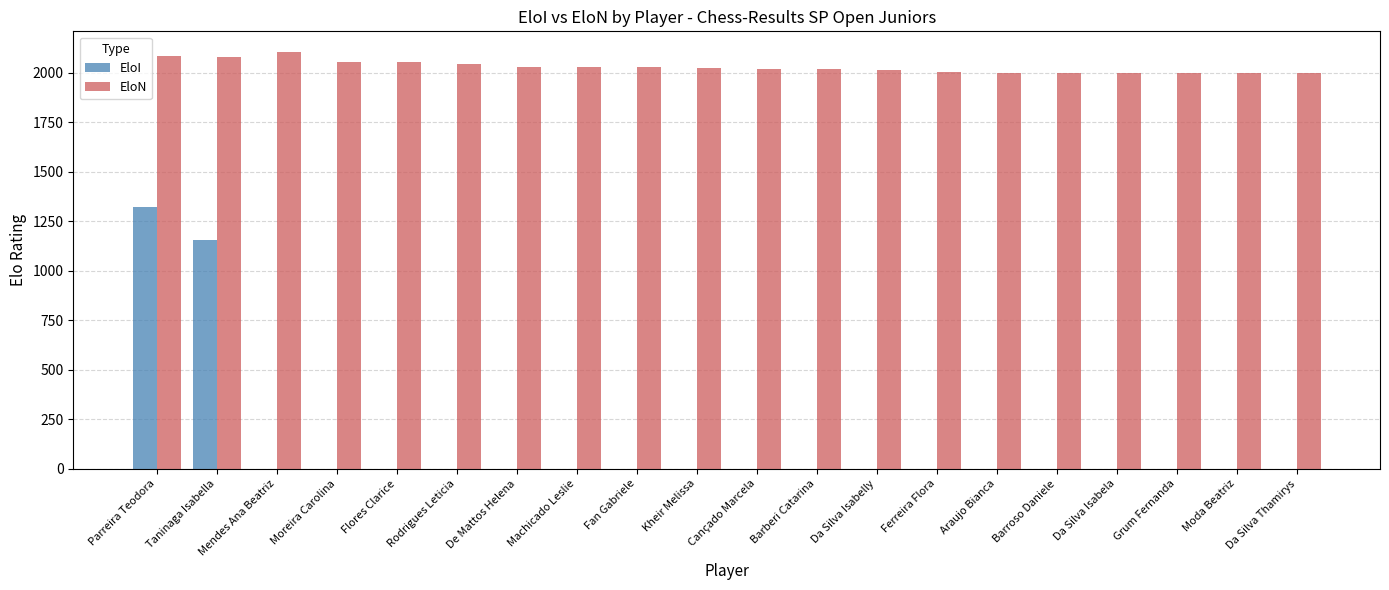

Are the bars grouped side by side (vs. stacked)?

Yes